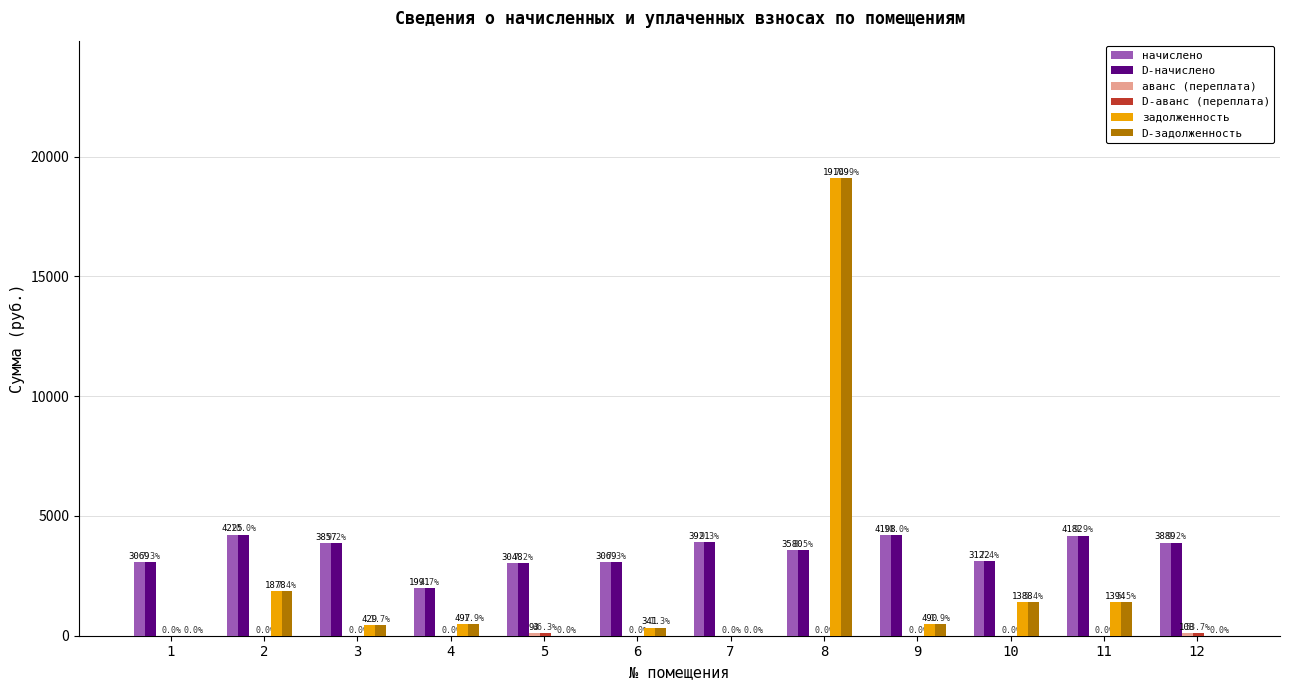

What is the greatest value displayed?

19109.1